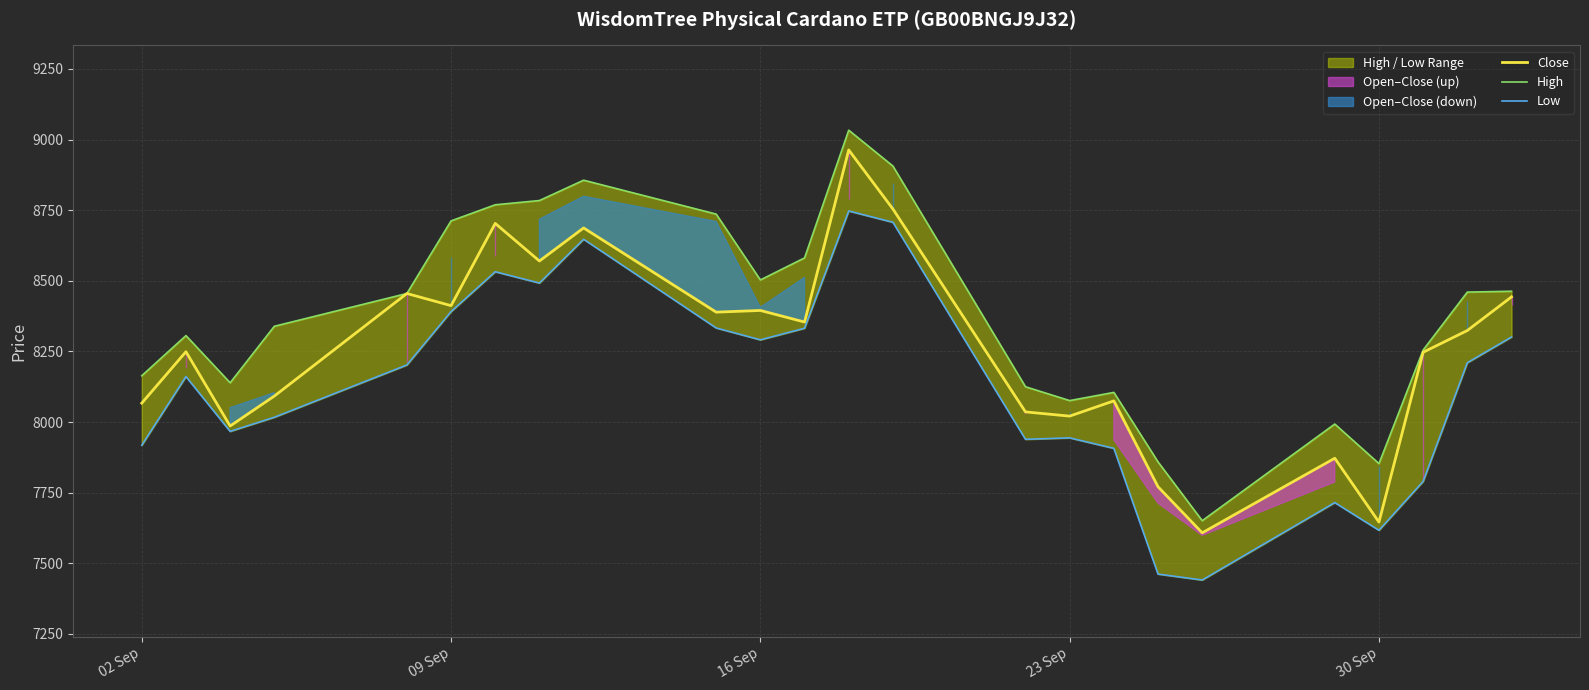

What is the highest value of the Close series?

8963